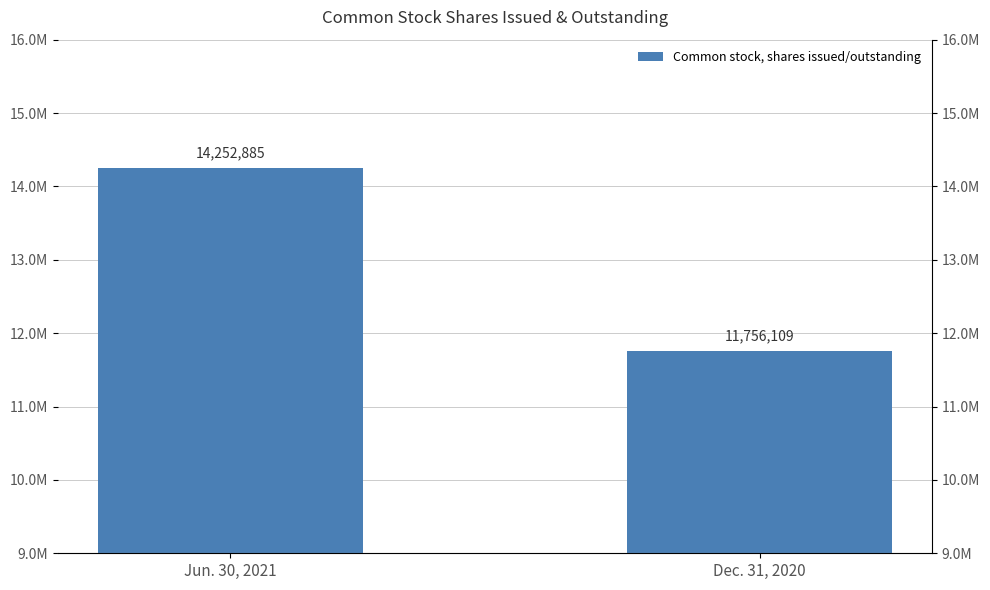

Reading left to right, list all the values displayed in this chart.

Jun. 30, 2021=14252885	Dec. 31, 2020=11756109